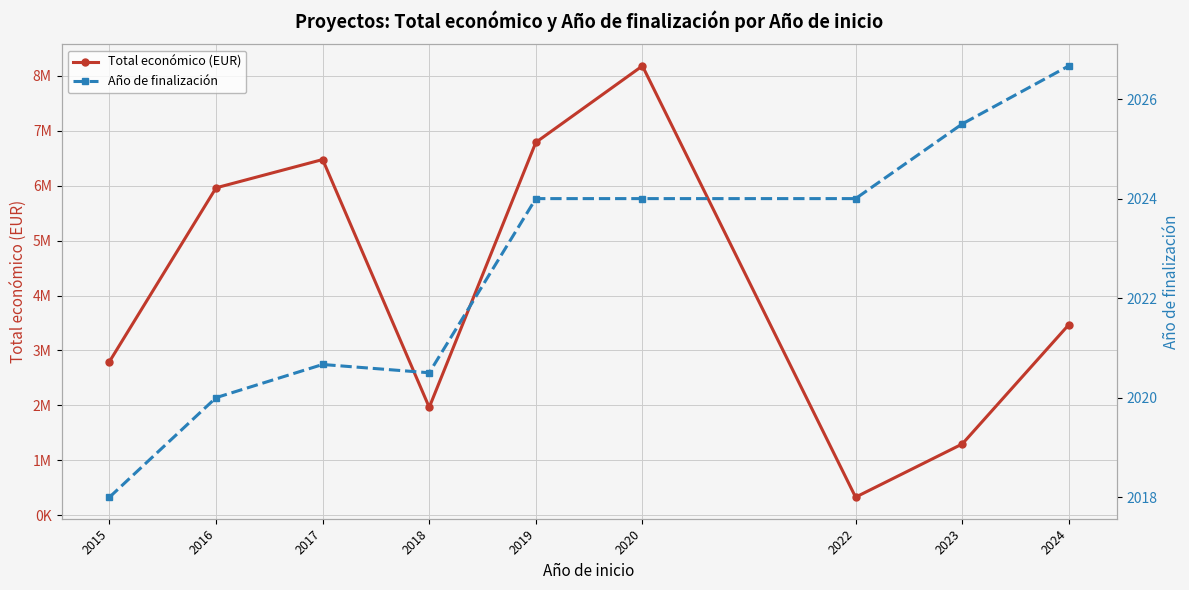

Which has a higher value, 2024 or 2022?

2024